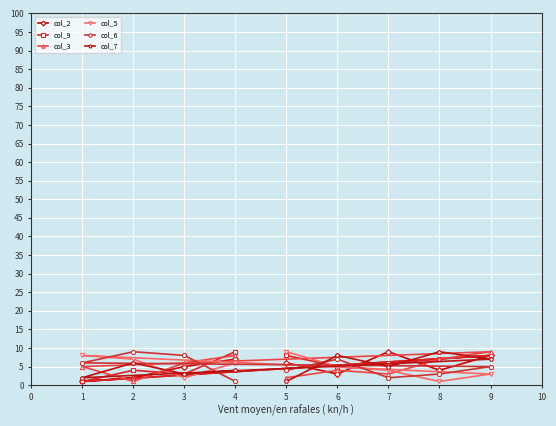

How many intersections are there between col_6 and col_9?

4